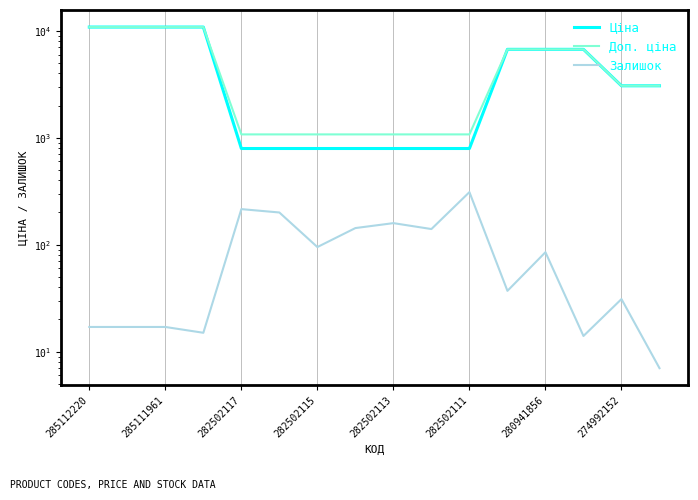

Which series has the widest spread of values?

Ціна